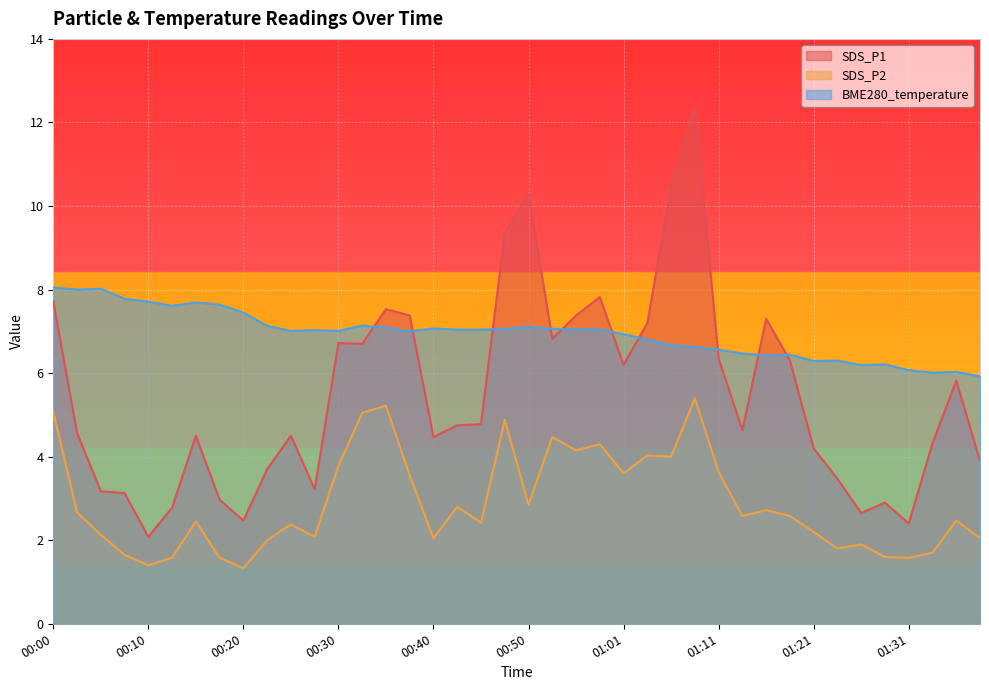

Count the number of data series in this chart.

3